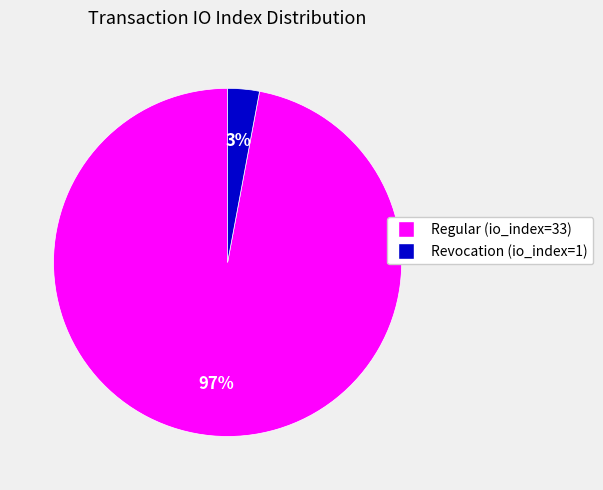

To the nearest percent, what is the average slice percentage?

50%